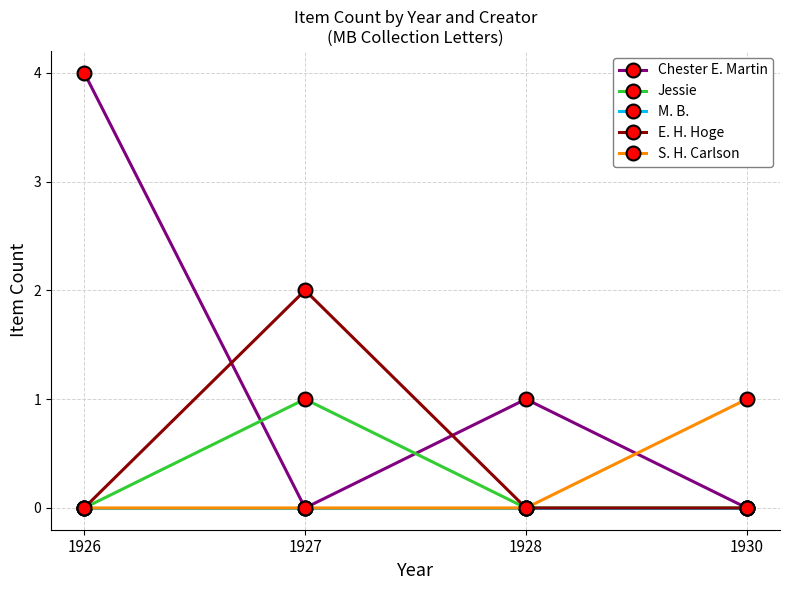

How many E. H. Hoge values are between 0 and 2?

4